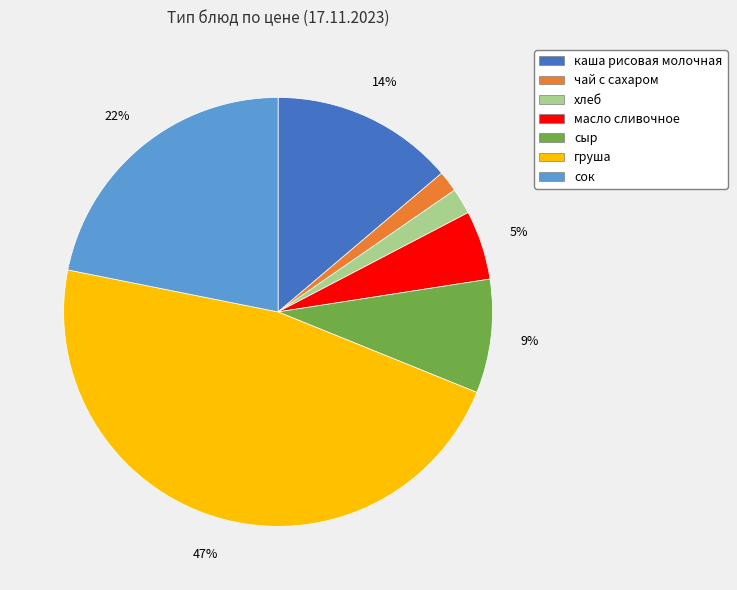

What is the ratio of the value at сок to the value at каша рисовая молочная?

1.6